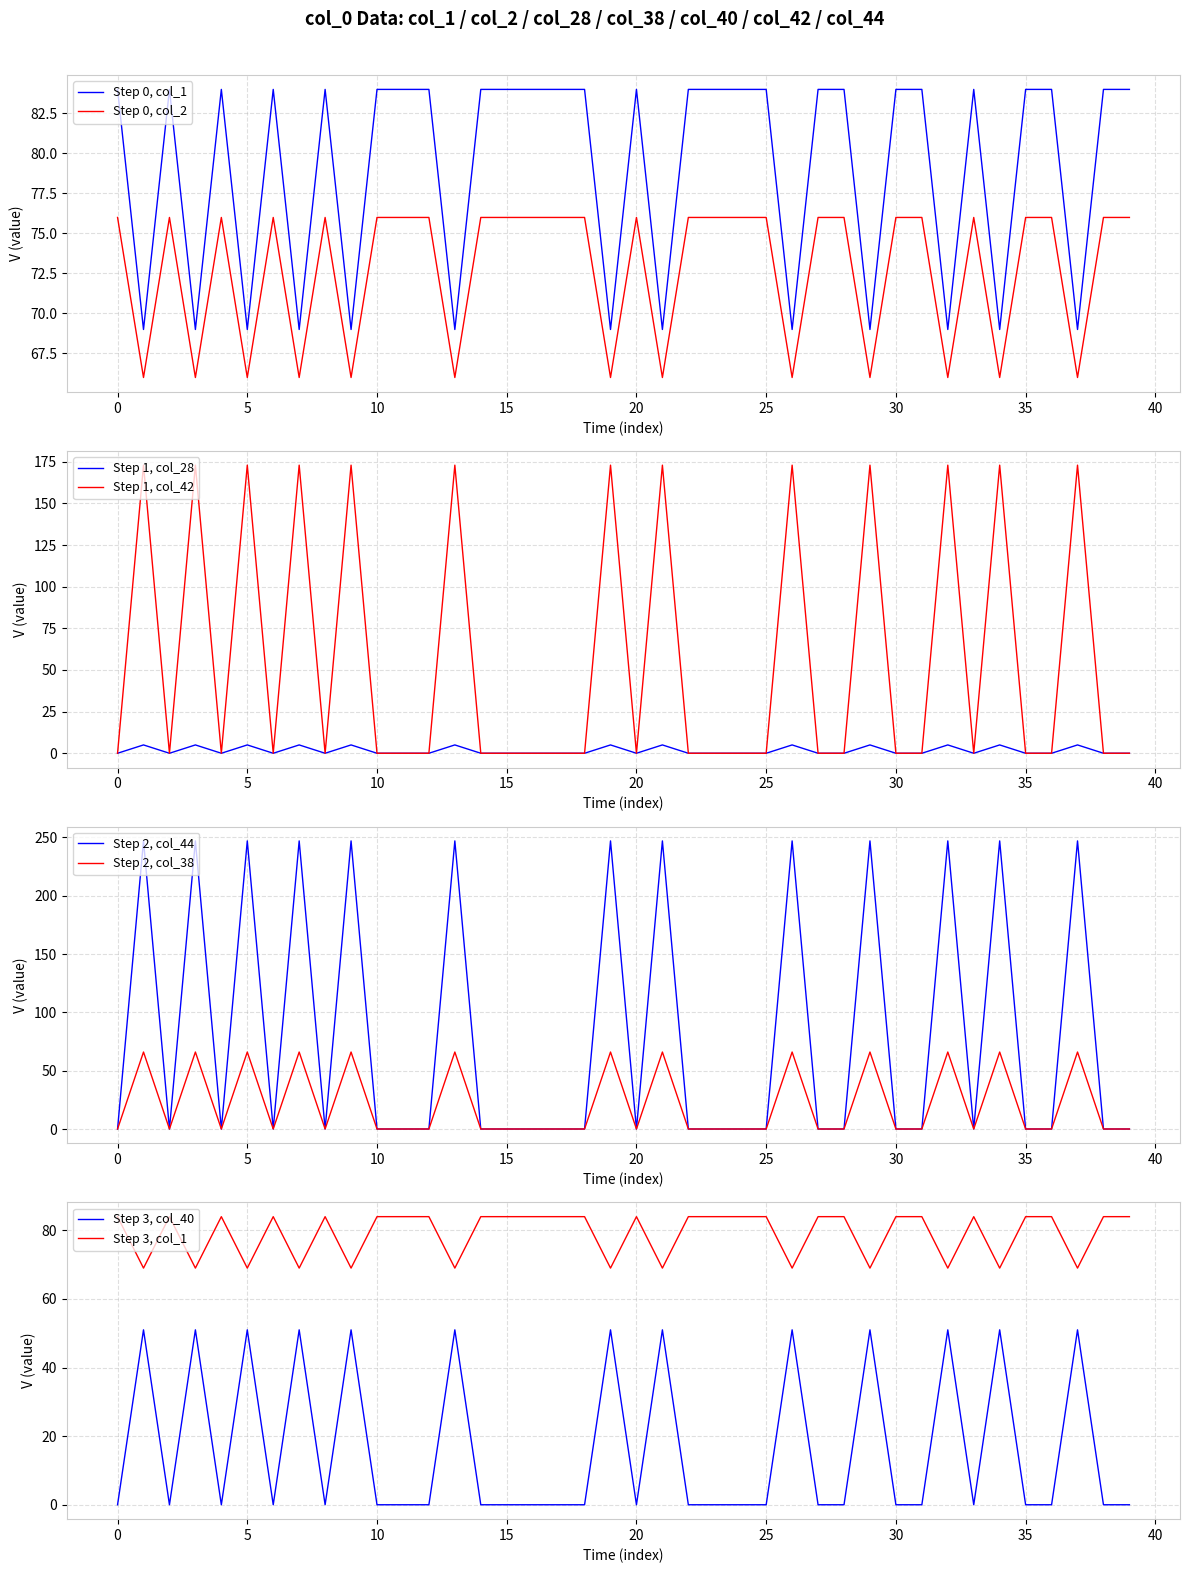

Does the chart have visible grid lines?

Yes